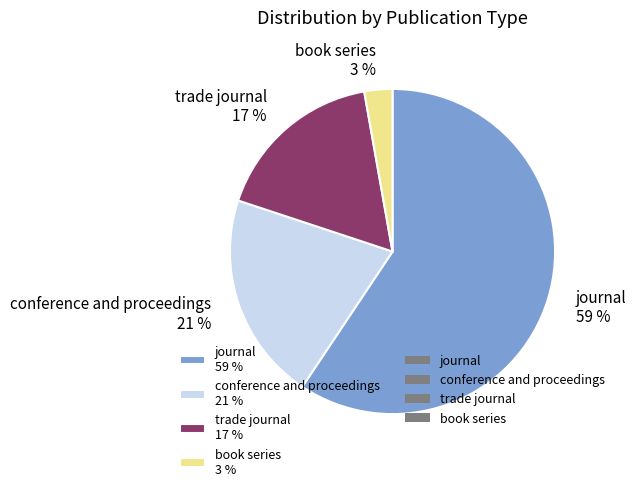

The book series slice represents 3% of the pie. True or false?

True